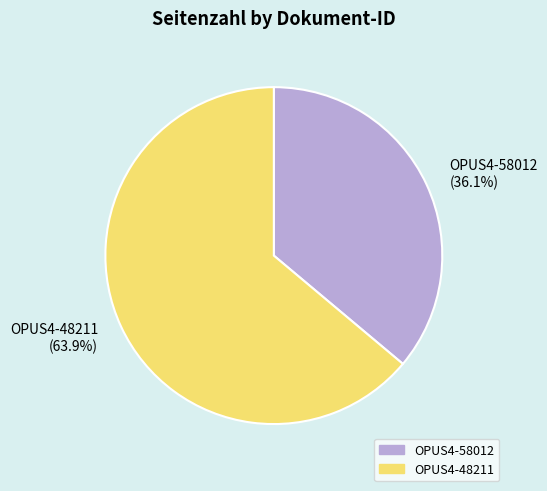

Count the number of slices in the pie.

2